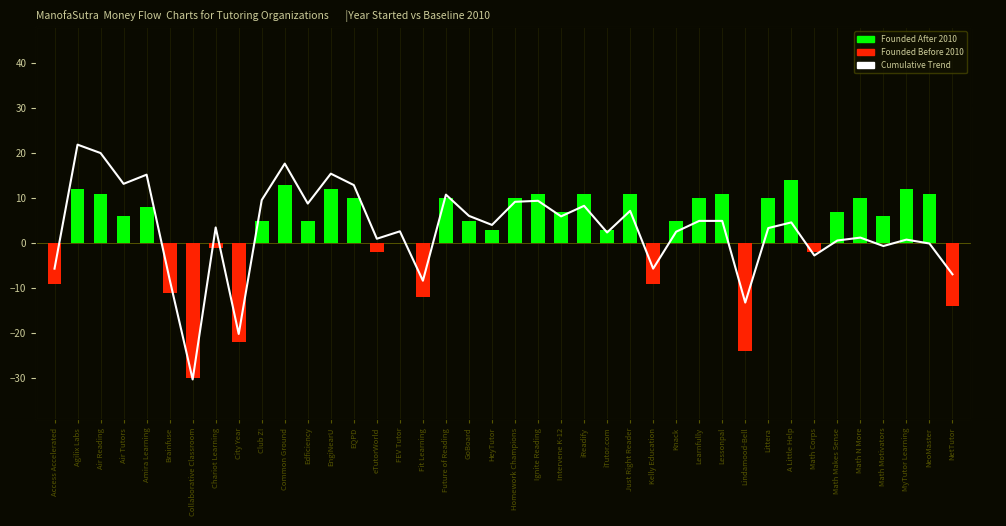

Which category has the highest value across all series?

Agilix Labs